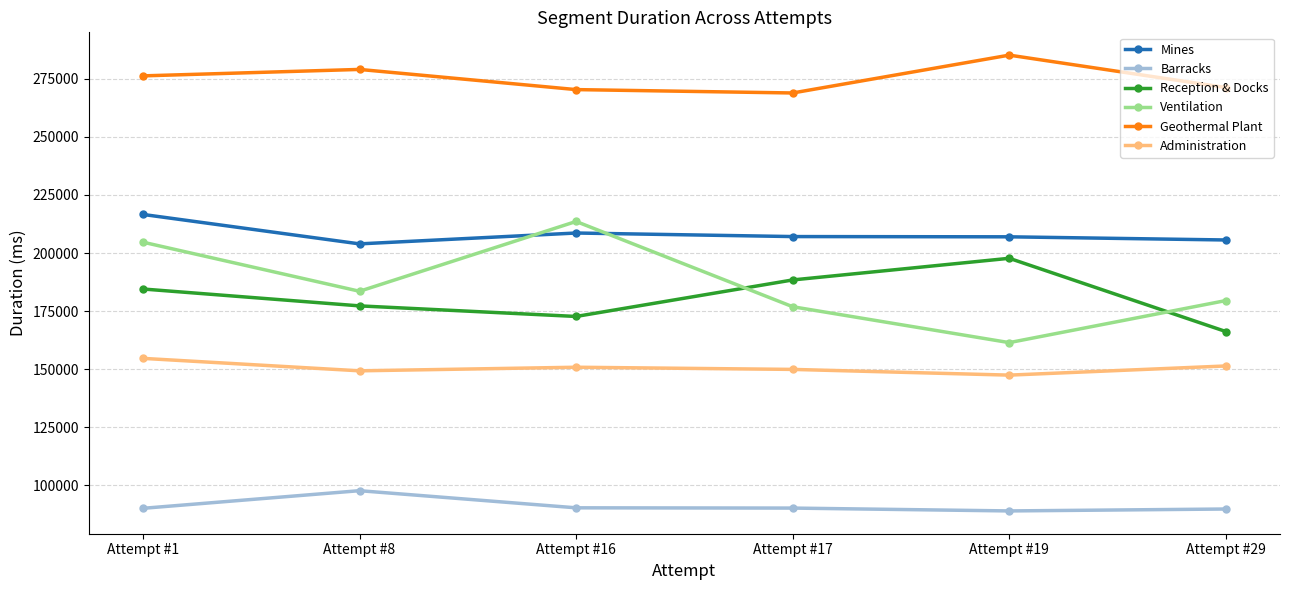

At which label does Barracks reach its peak?

Attempt #8